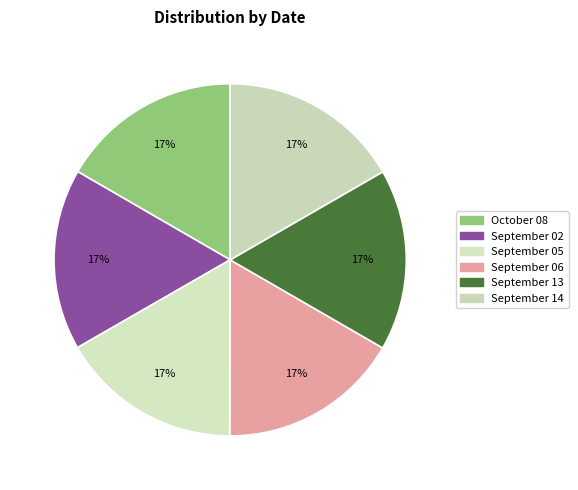

Which slice is the largest?

September 05